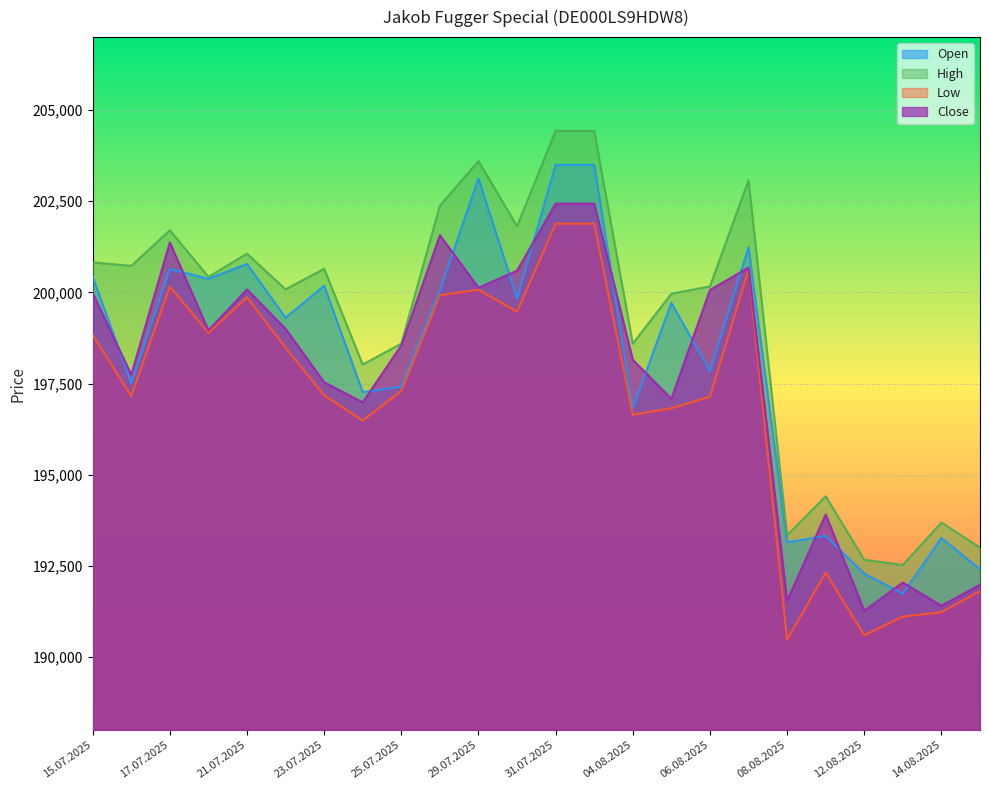

Which category has the highest value across all series?

31.07.2025